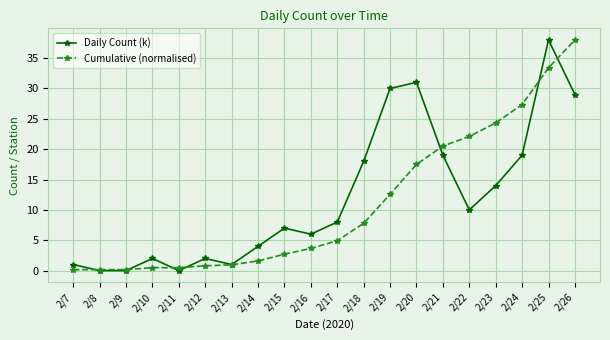

Count the number of data series in this chart.

2